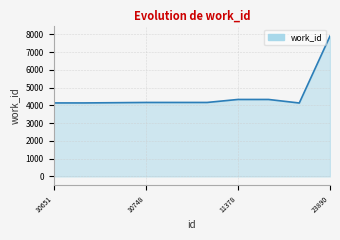

What is the difference between the maximum and minimum values?

3770